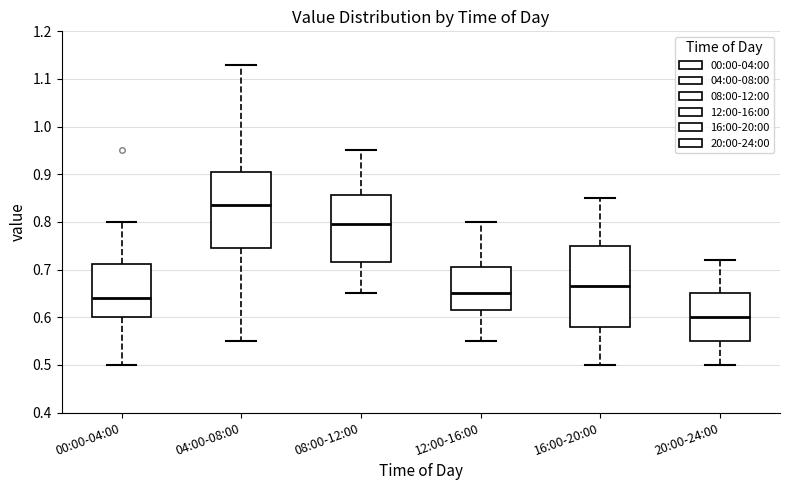

Comparing the boxes themselves (not the whiskers), which one is the tallest?

16:00-20:00